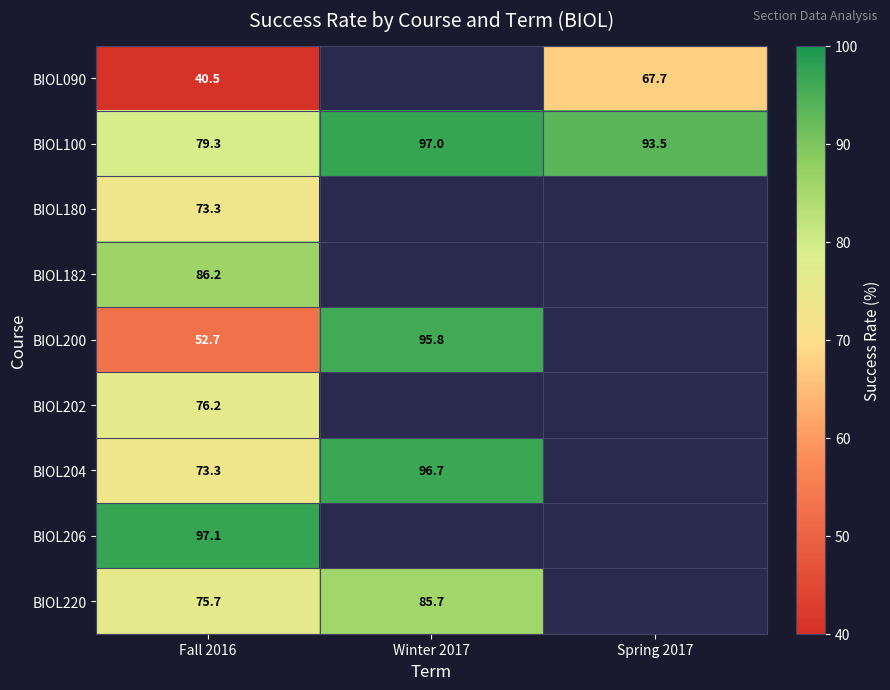

What is the total value across all series at Fall 2016?

654.3